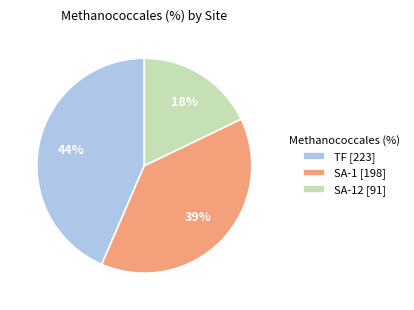

To the nearest percent, what is the combined percentage of TF [223] and SA-12 [91]?

61%